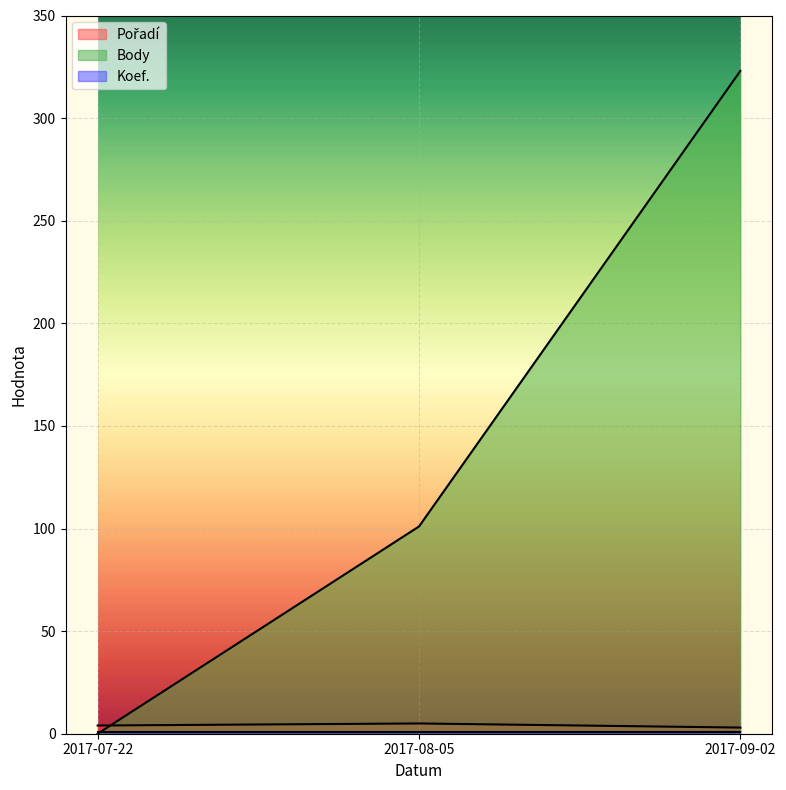

Which category has the lowest value in the Pořadí series?

2017-09-02